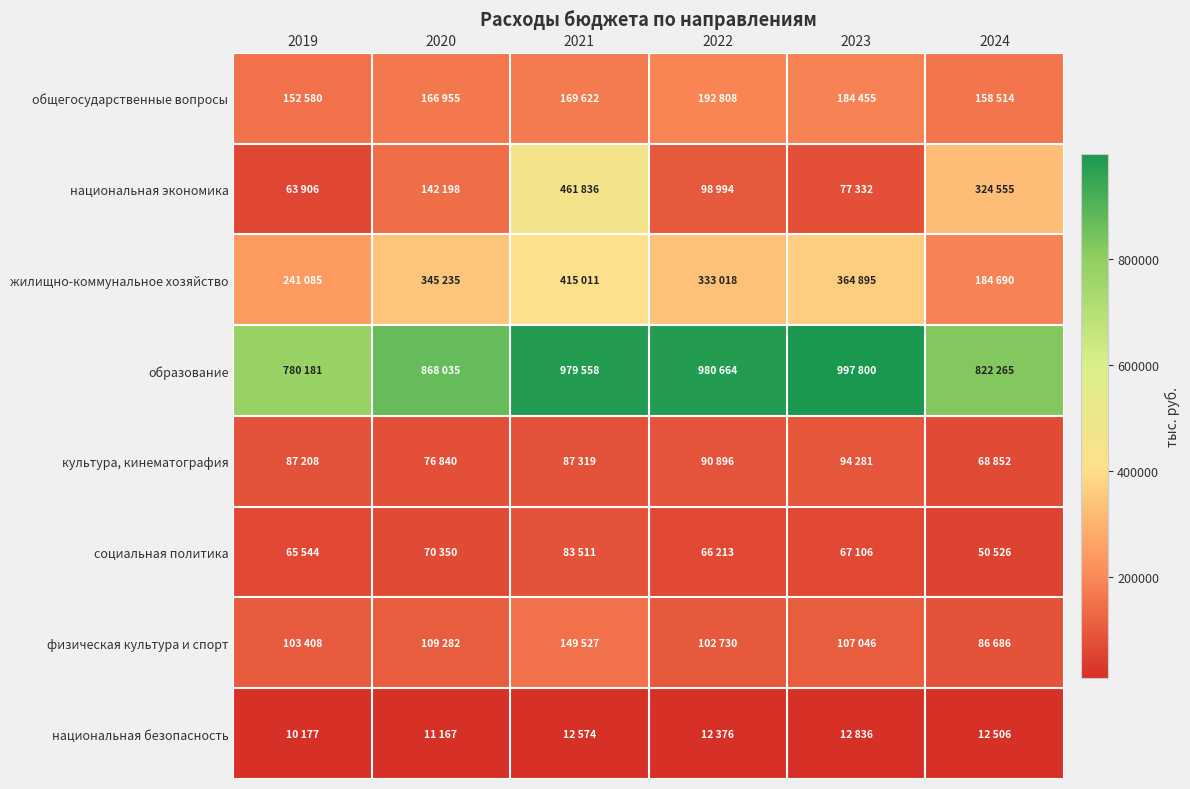

What is the minimum value shown in the chart?

10177